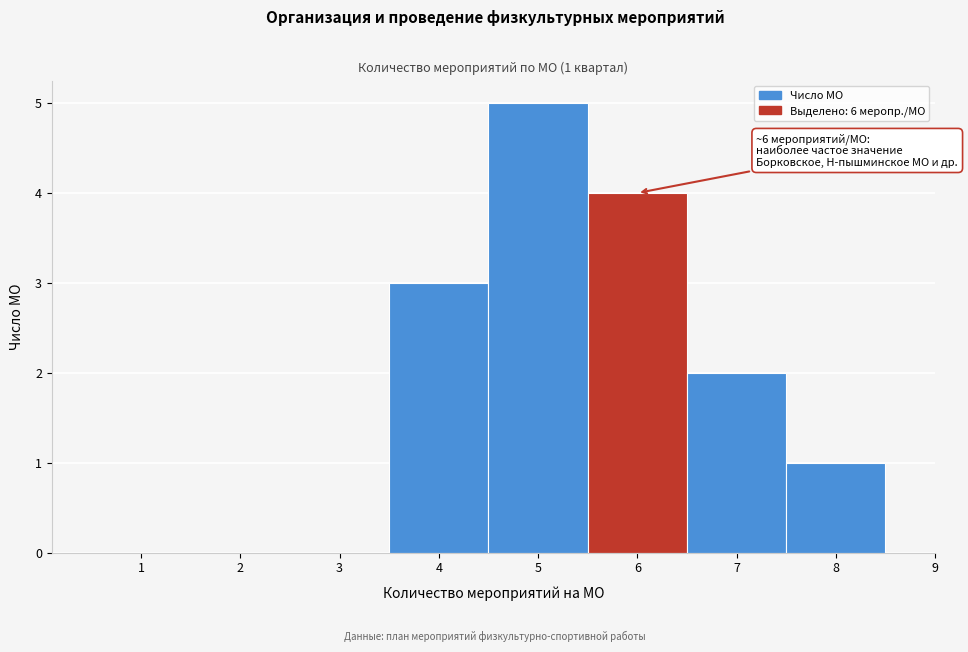

Which range on the x-axis has the tallest bar?

4.5 to 5.5